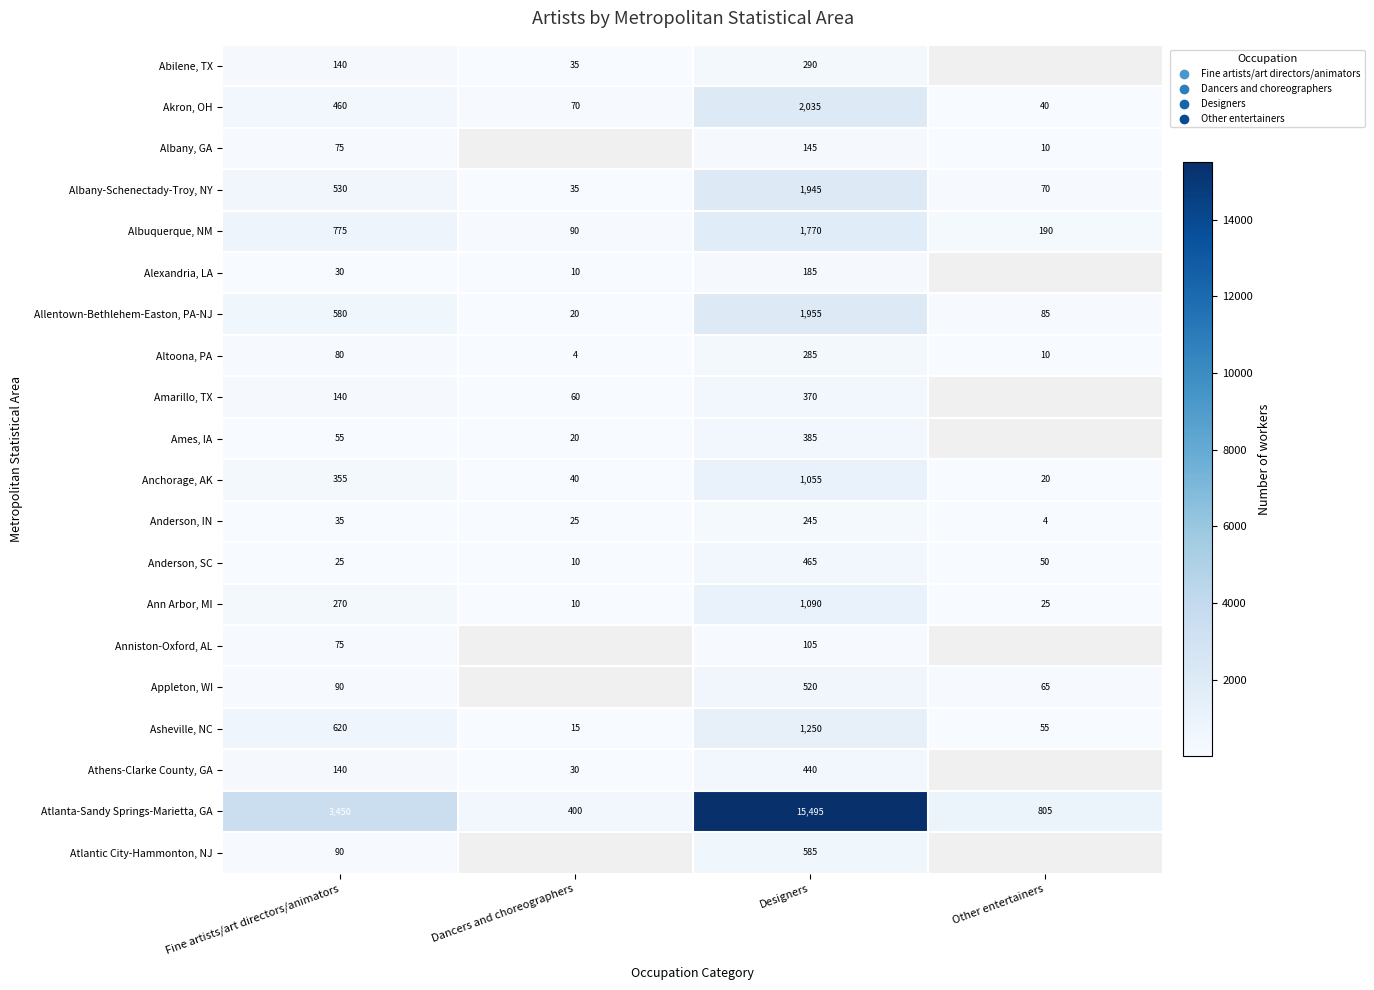

Rank the categories by Ann Arbor, MI value from lowest to highest.

Dancers and choreographers, Other entertainers, Fine artists/art directors/animators, Designers